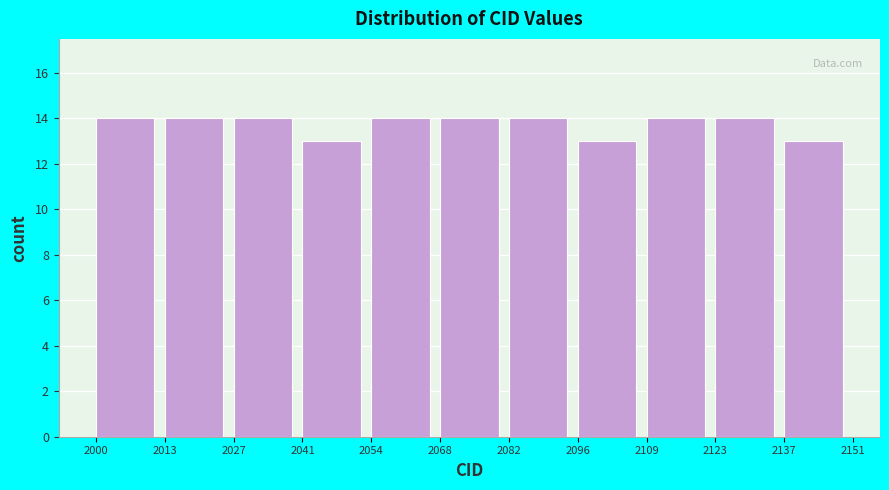

Reading left to right, list every bar in this chart as the range it spans on the x-axis followed by its height. The values are not printed on the chart, so give them approximately, as read against the axis.

2000 to 2013: 14
2013 to 2027: 14
2027 to 2041: 14
2041 to 2054: 13
2054 to 2068: 14
2068 to 2082: 14
2082 to 2096: 14
2096 to 2109: 13
2109 to 2123: 14
2123 to 2137: 14
2137 to 2151: 13